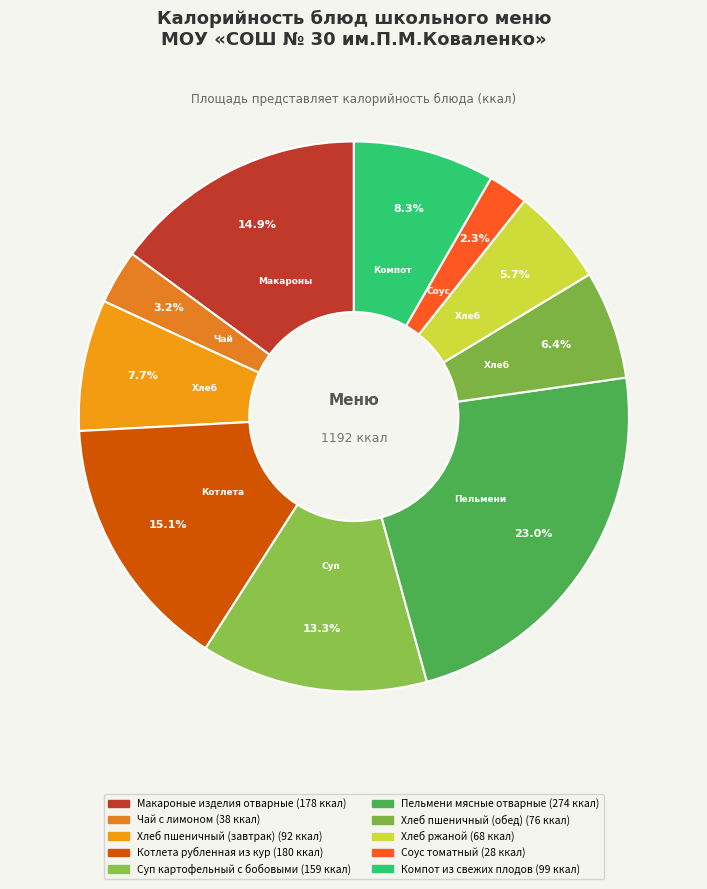

Is there a majority slice in this chart?

No